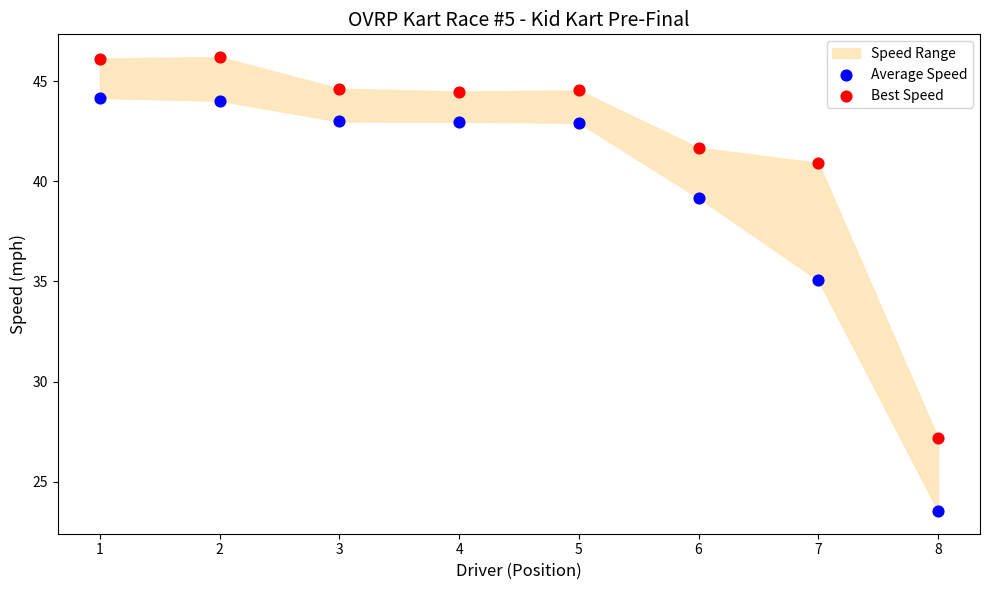

In the Average Speed series, what Y value is closest to 33?

35.1